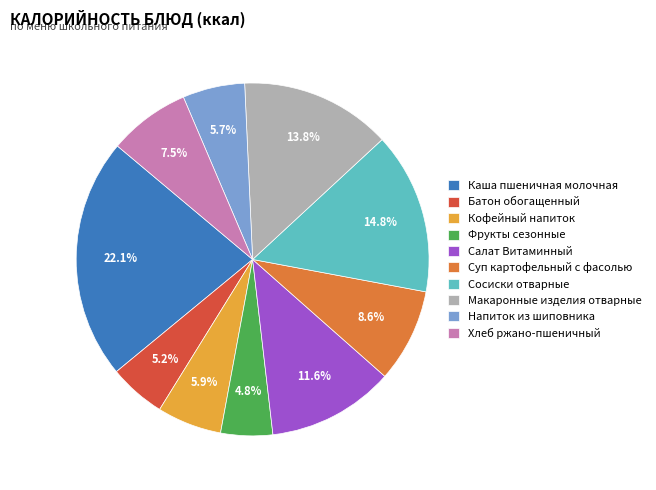

To the nearest percent, what percentage of the pie is Макаронные изделия отварные?

14%